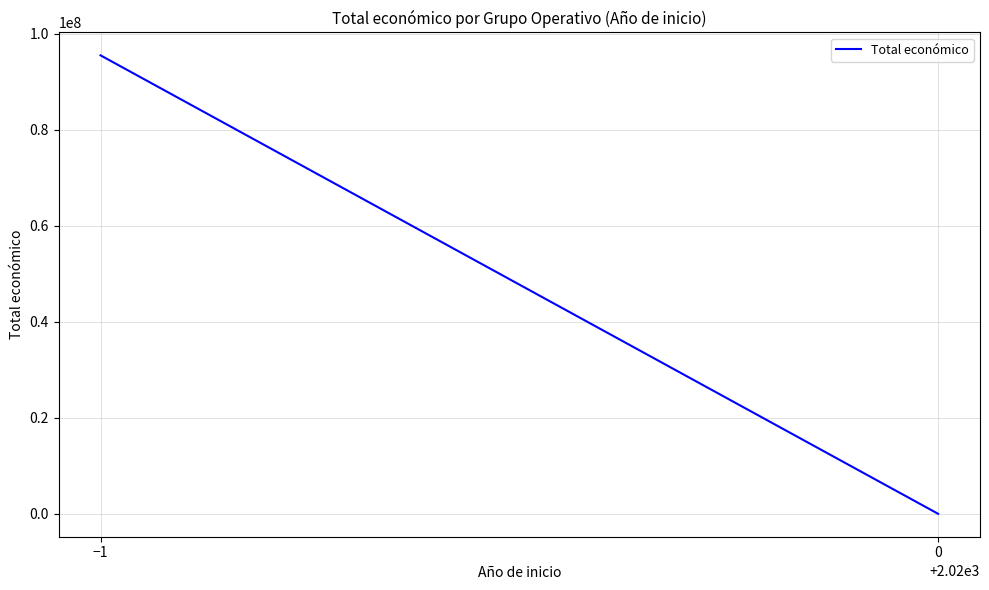

Count the values in the range 10750 to 95551392.

2